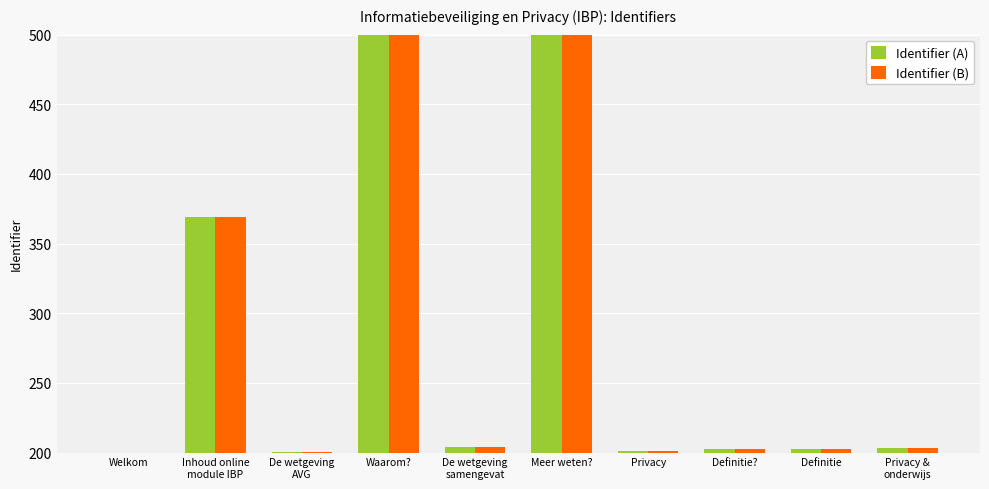

What is the smallest value displayed?

200.0